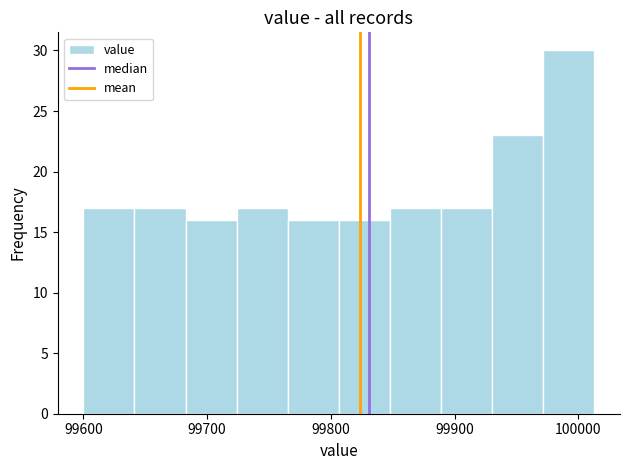

Which range on the x-axis has the tallest bar?

99970 to 100010